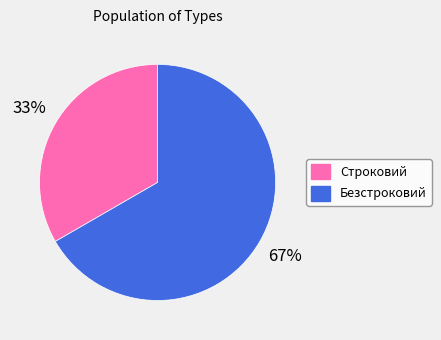

To the nearest percent, what portion does Строковий represent?

33%